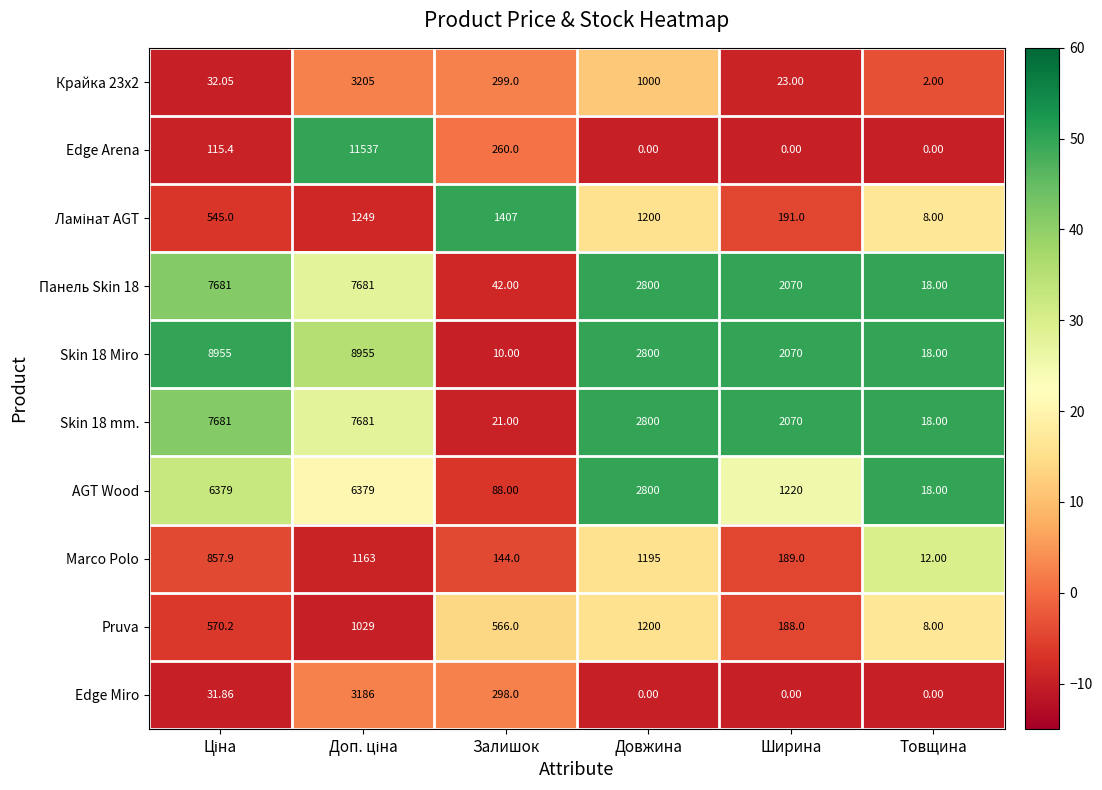

Which series has the largest range (max minus min)?

Edge Arena